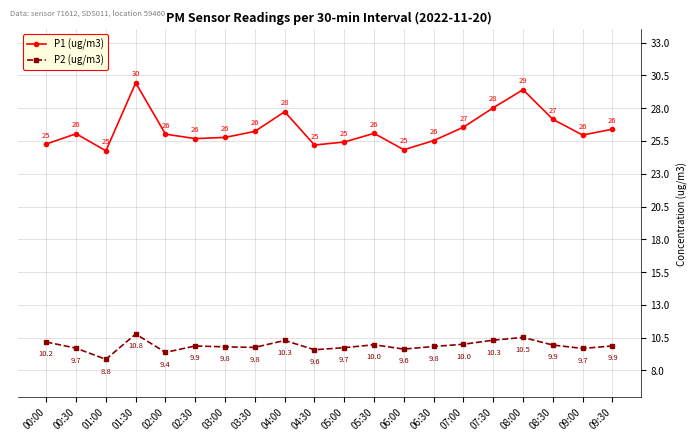

True or false: P1 (ug/m3) and P2 (ug/m3) cross at least once.

False